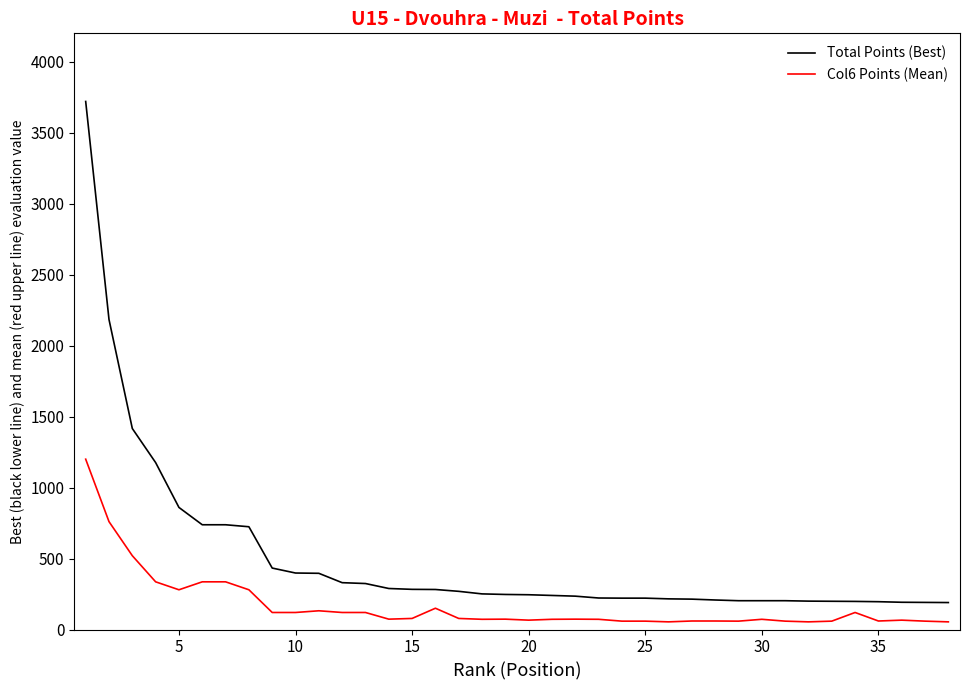

Which series has the largest total across all categories?

Total Points (Best)